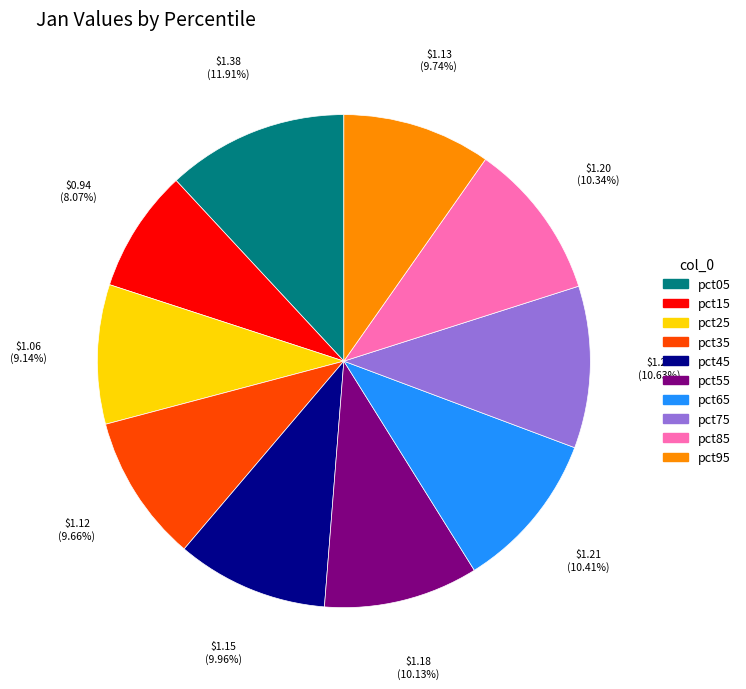

How many slices are in this pie chart?

10